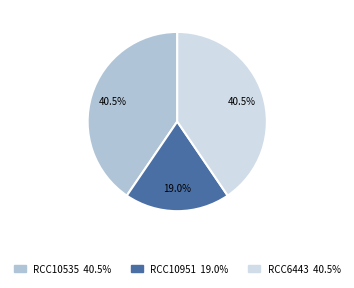

Between RCC10951 and RCC6443, which is larger?

RCC6443